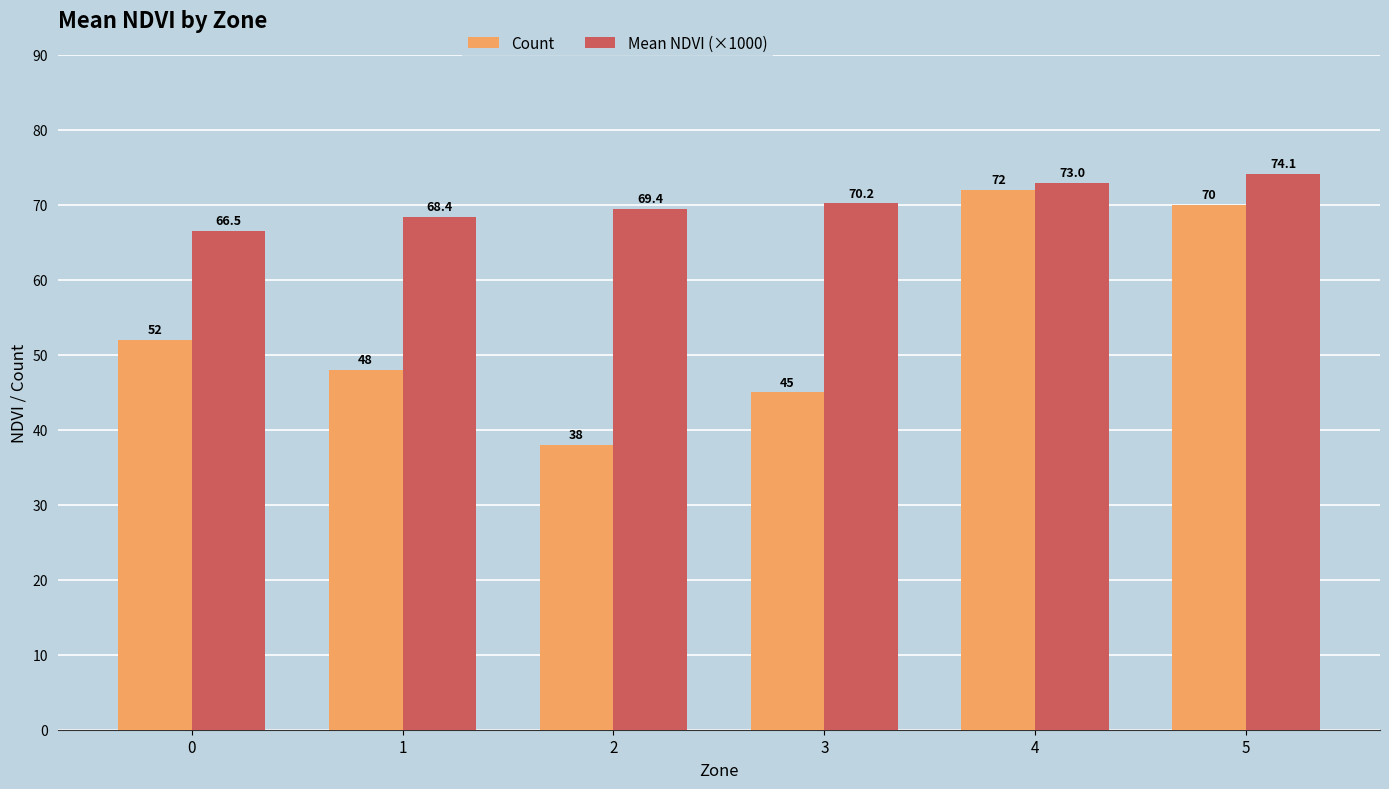

At which category is the sum across all series the highest?

4